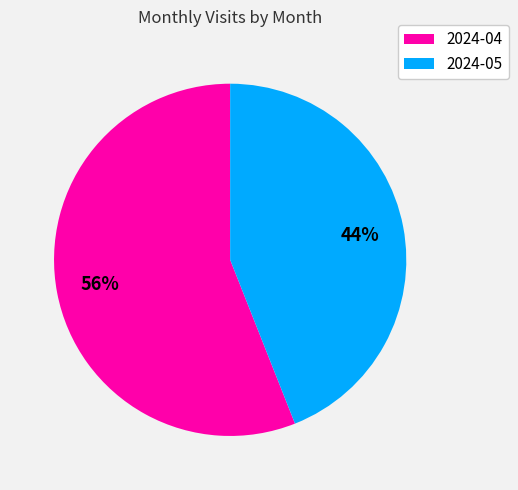

To the nearest percent, what percentage of the pie is 2024-04?

56%